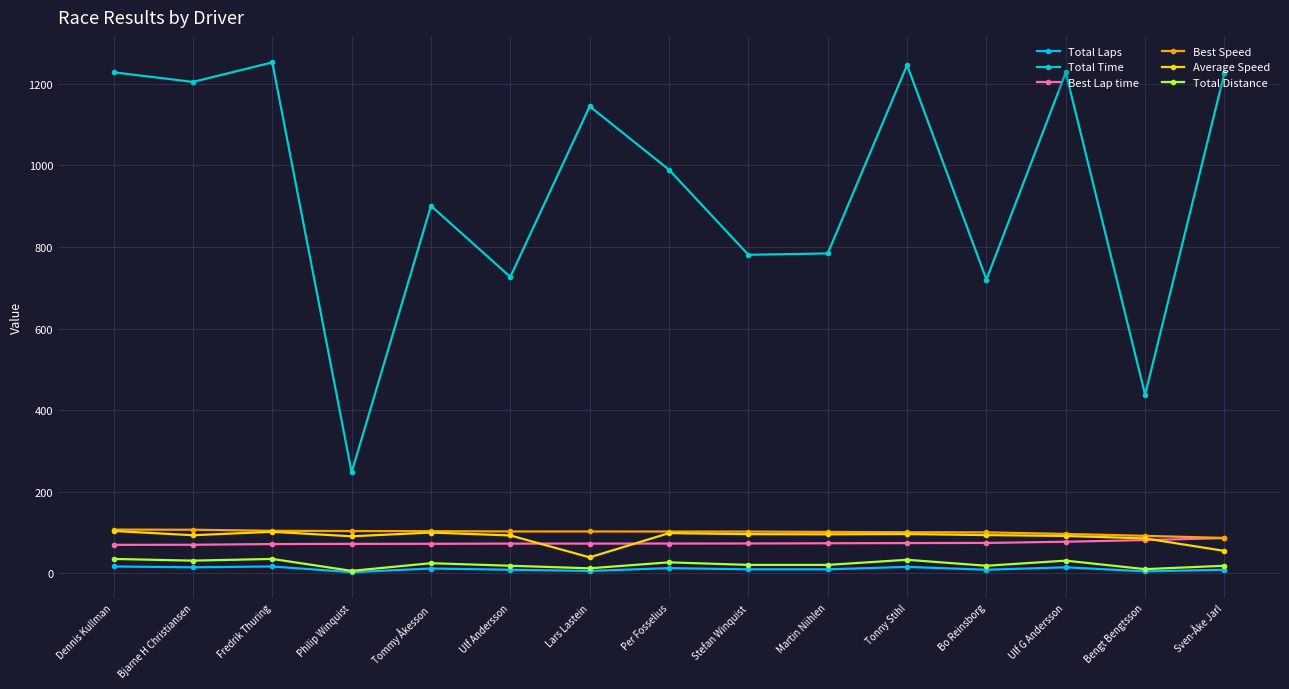

What is the maximum value shown in the chart?

1252.2